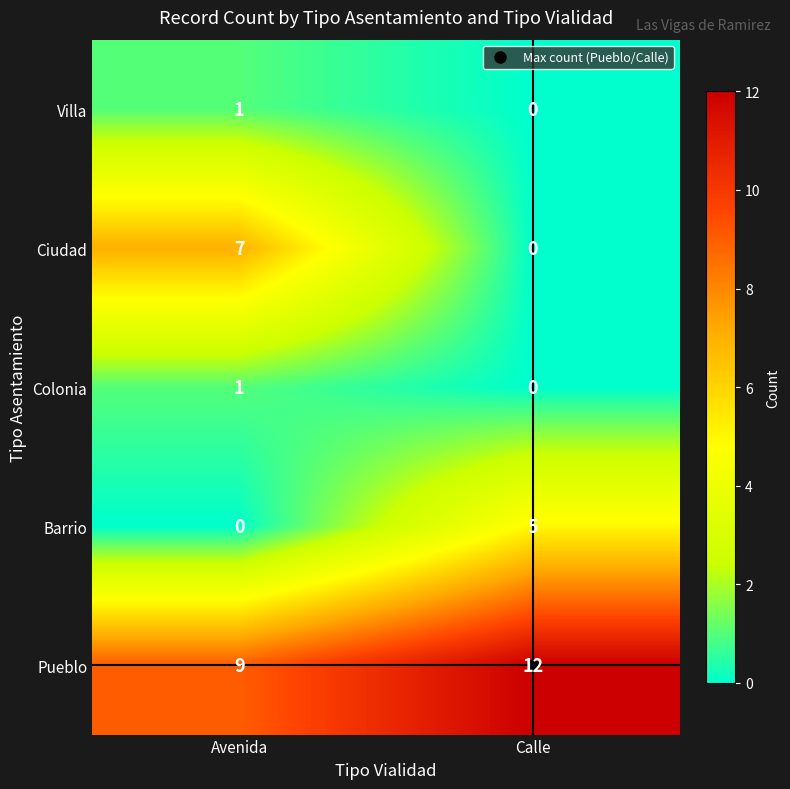

What is the spread (max minus min) of values at Avenida?

9